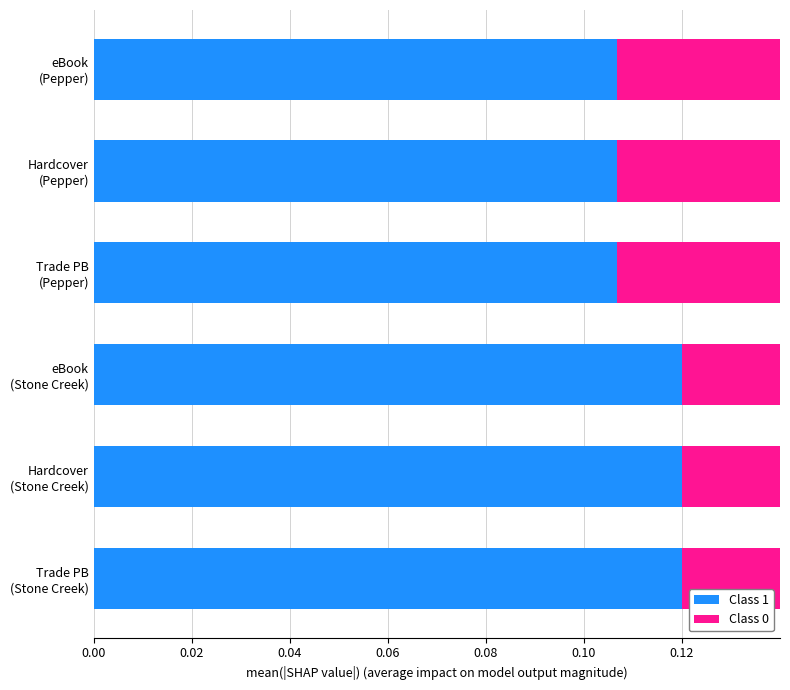

At how many categories does at least one series exceed 0?

6